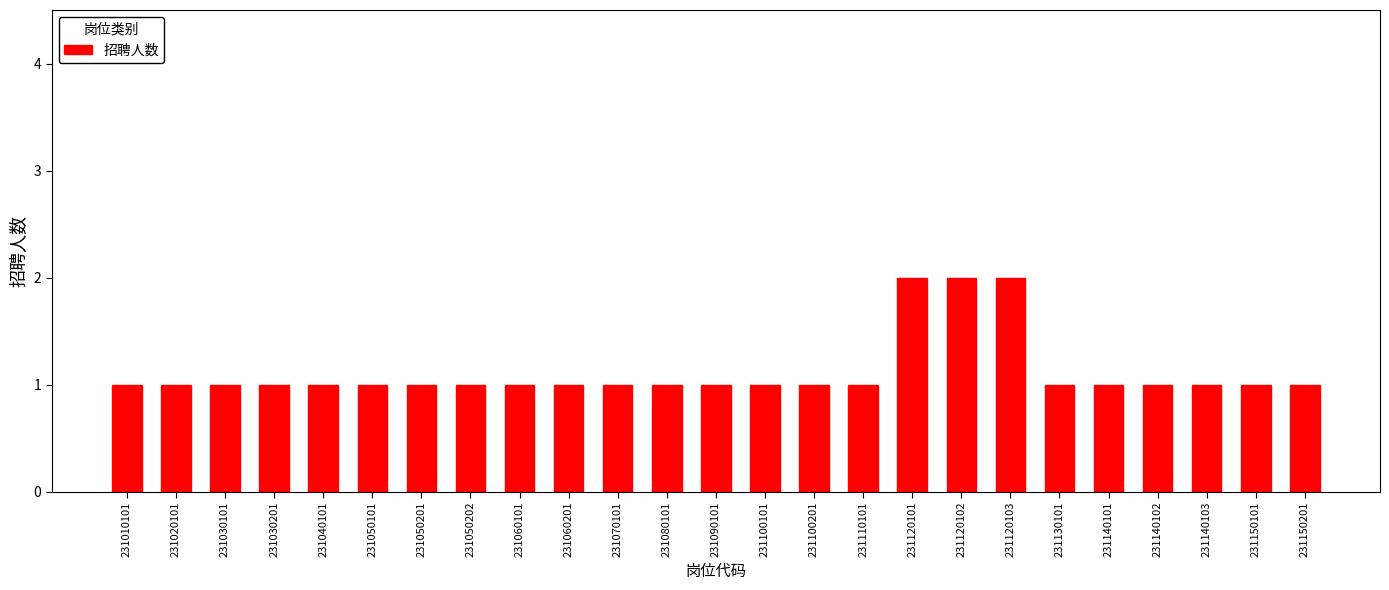

What is the value of the 24th bar from the left?

1